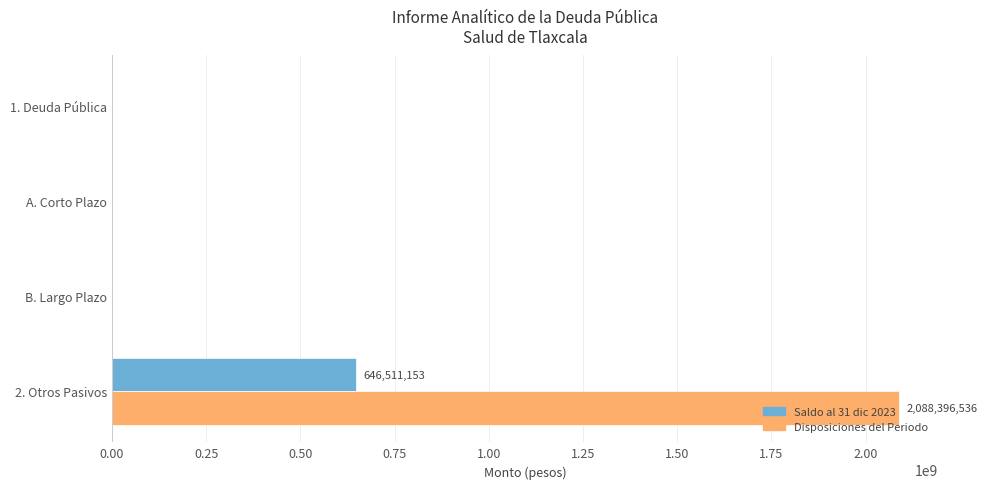

The Saldo al 31 dic 2023 series shows 196807768 at A. Corto Plazo. True or false?

False